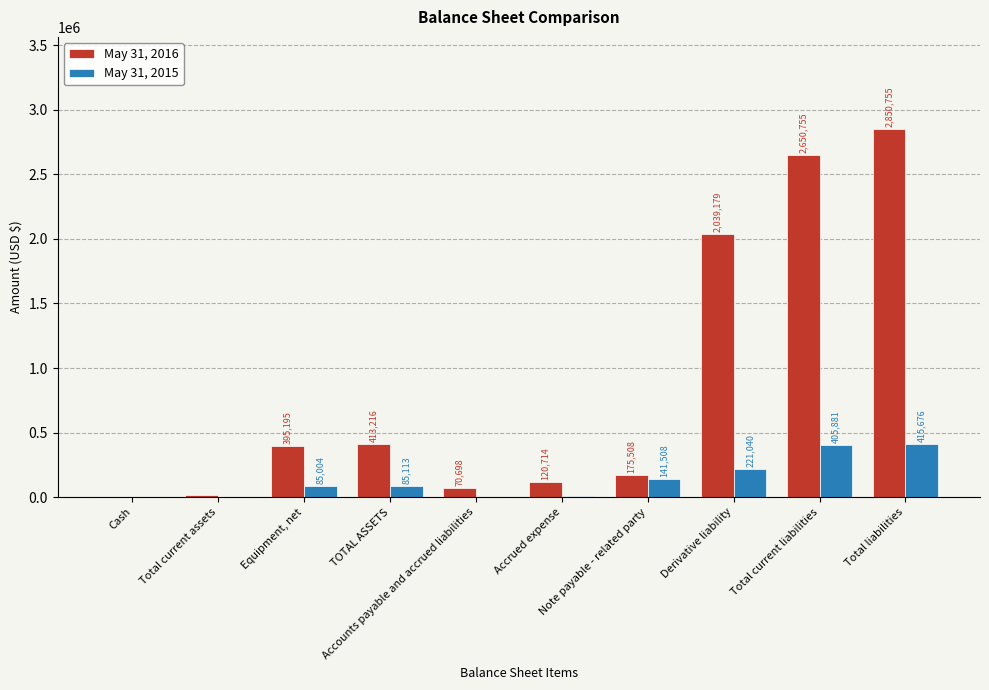

What is the sum of all May 31, 2015 values?

1368523